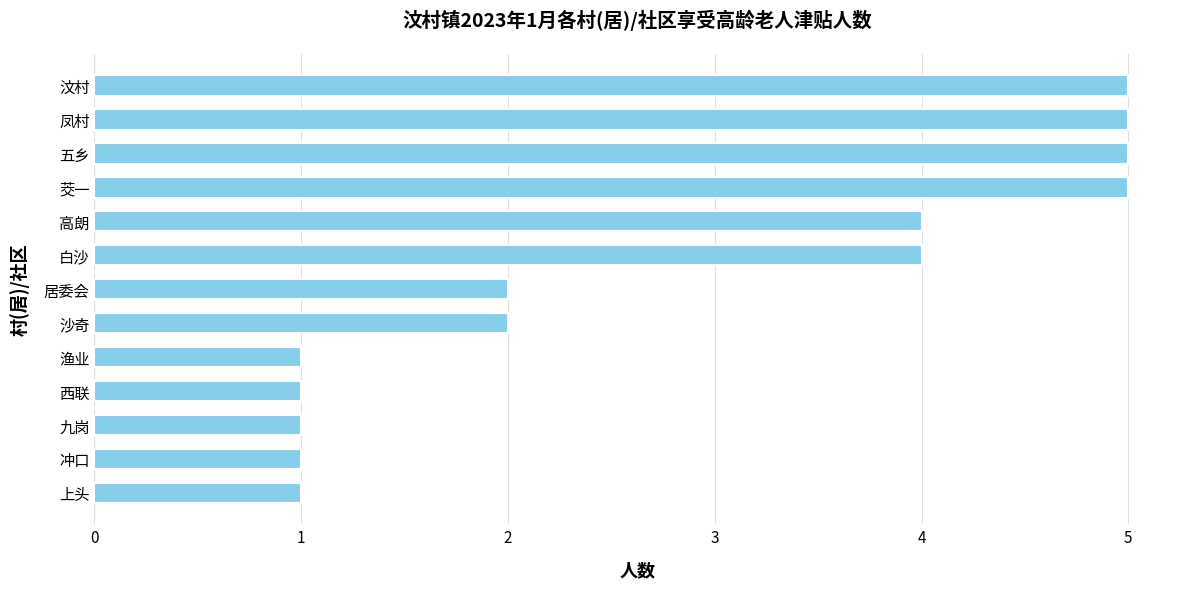

Approximately how many times larger is the value at 冲口 compared to 渔业?

1.0